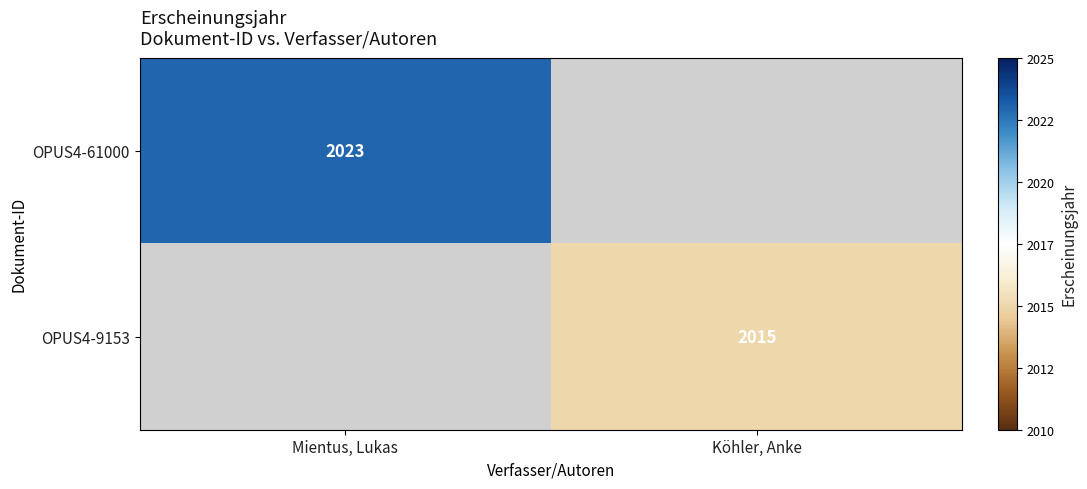

The OPUS4-61000 series shows 2023 at Mientus, Lukas. True or false?

True